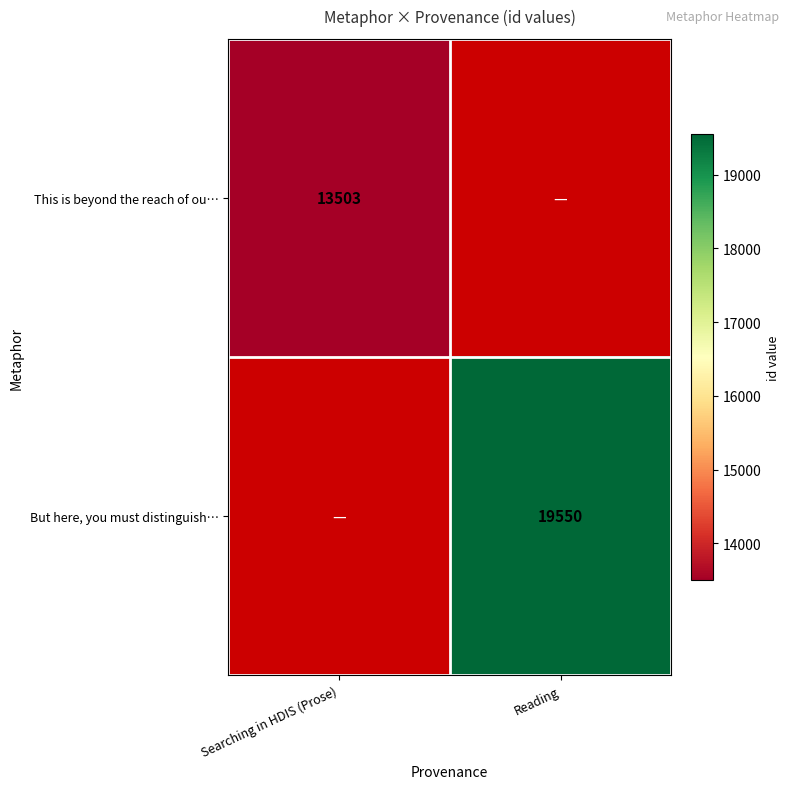

Is it true that But here, you must distinguish… equals 28455 at Reading?

False